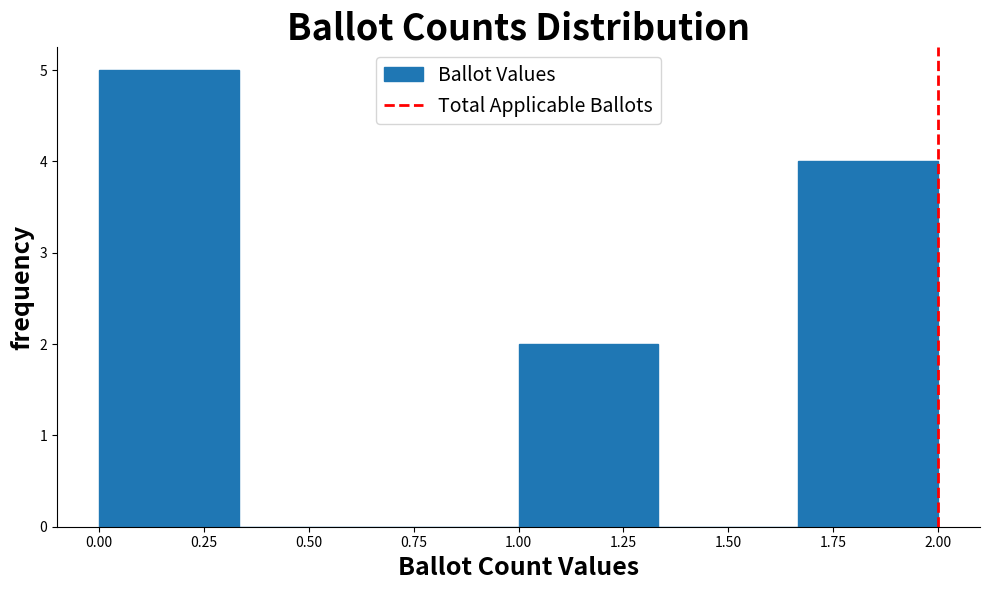

Which range on the x-axis has the tallest bar?

0.00 to 0.35